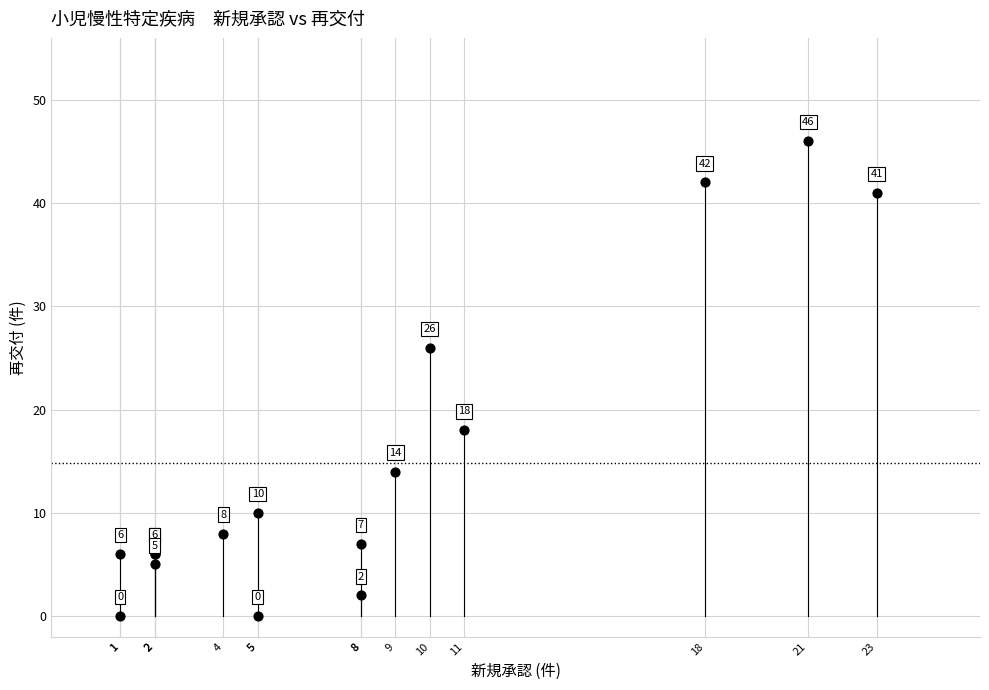

What Y value in the scatter plot is closest to 23?

26